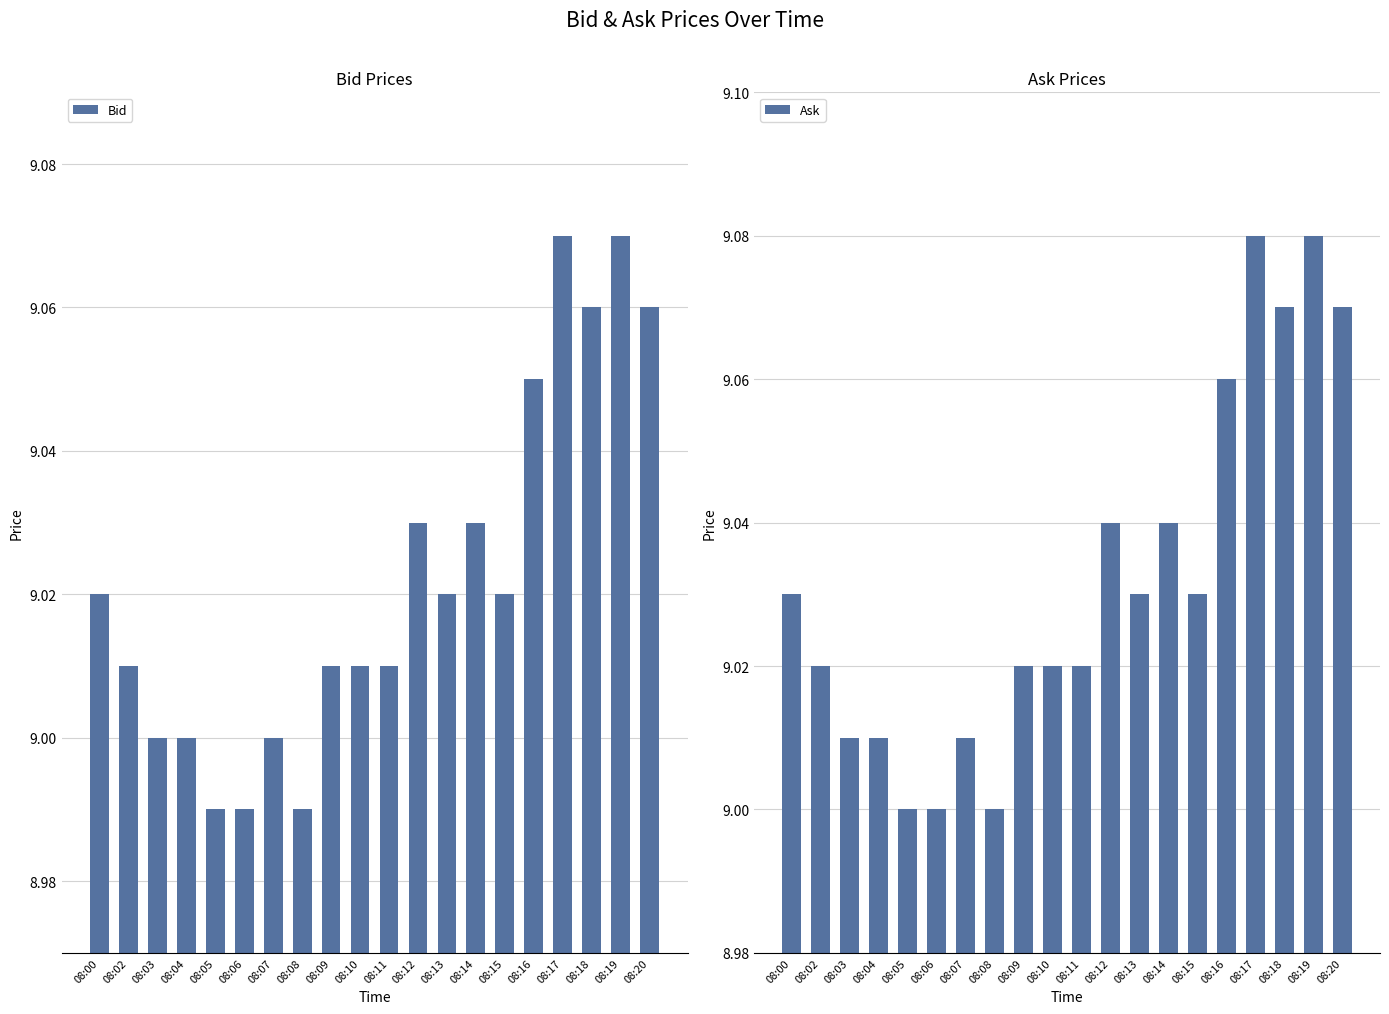

Reading left to right, list all the values displayed in this chart.

Bid: 08:00=9.0	08:02=9.0	08:03=9.0	08:04=9.0	08:05=9.0	08:06=9.0	08:07=9.0	08:08=9.0	08:09=9.0	08:10=9.0	08:11=9.0	08:12=9.0	08:13=9.0	08:14=9.0	08:15=9.0	08:16=9.1	08:17=9.1	08:18=9.1	08:19=9.1	08:20=9.1
Ask: 08:00=9.0	08:02=9.0	08:03=9.0	08:04=9.0	08:05=9.0	08:06=9.0	08:07=9.0	08:08=9.0	08:09=9.0	08:10=9.0	08:11=9.0	08:12=9.0	08:13=9.0	08:14=9.0	08:15=9.0	08:16=9.1	08:17=9.1	08:18=9.1	08:19=9.1	08:20=9.1